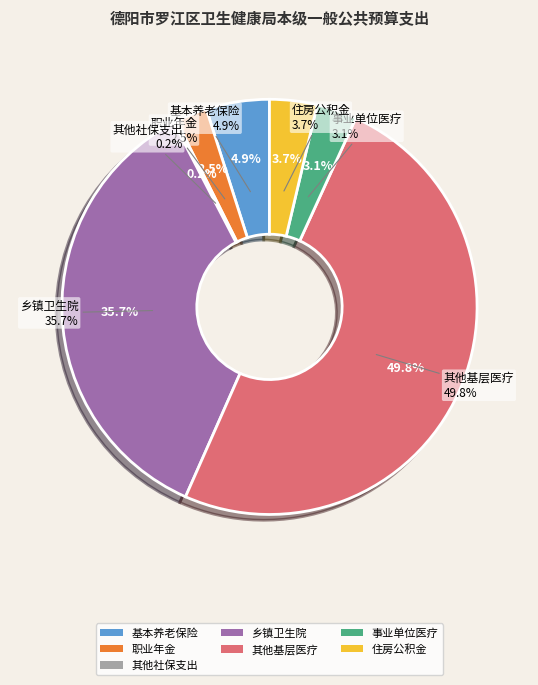

To the nearest percent, what is the average slice percentage?

14%